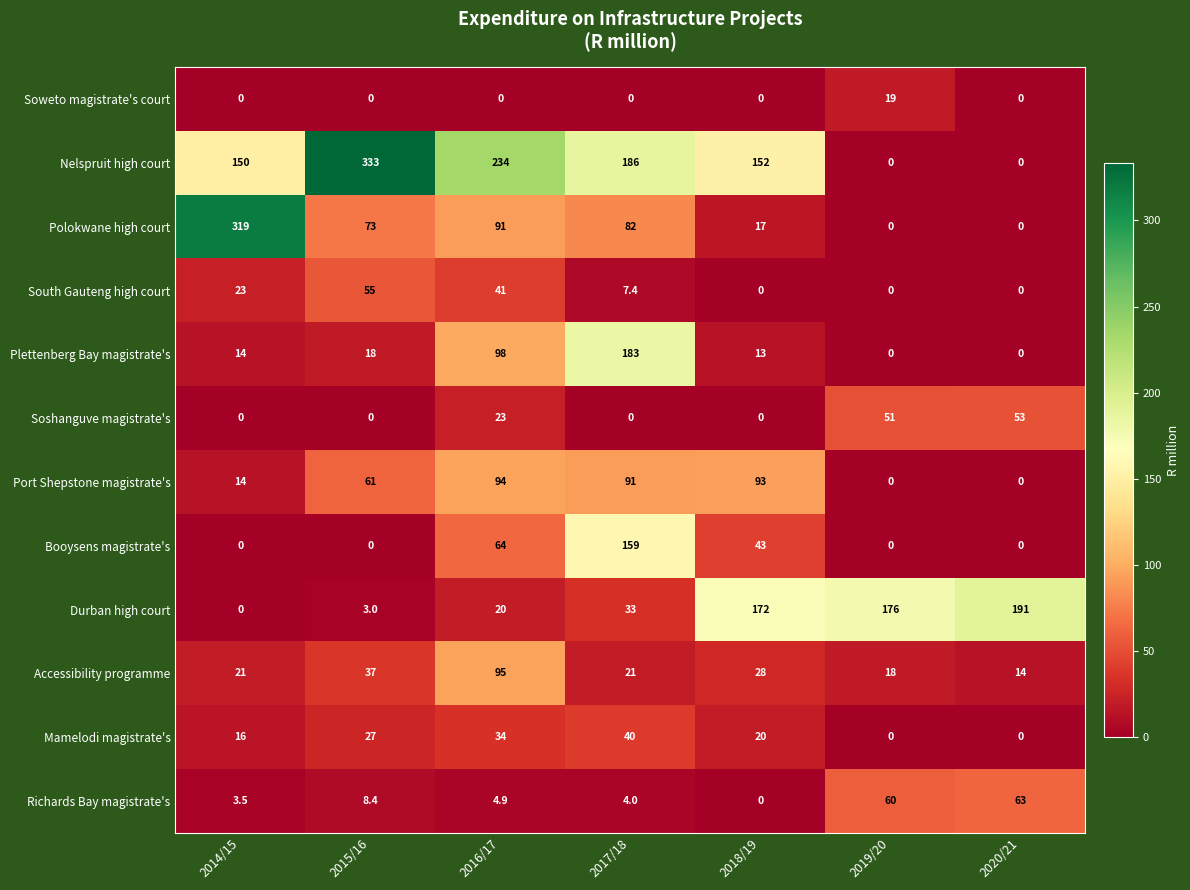

What is the total value across all series at 2015/16?

615.4